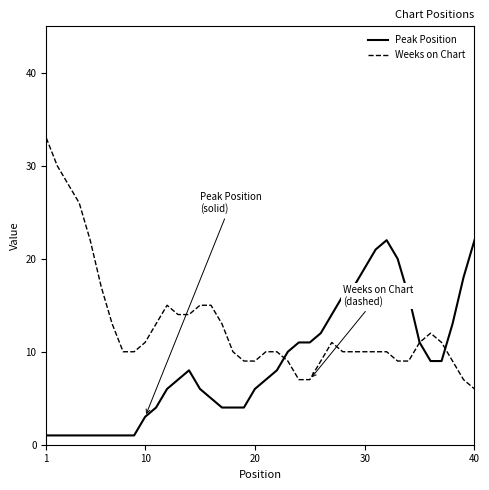

What is the difference between the maximum and minimum values in the Peak Position series?

21